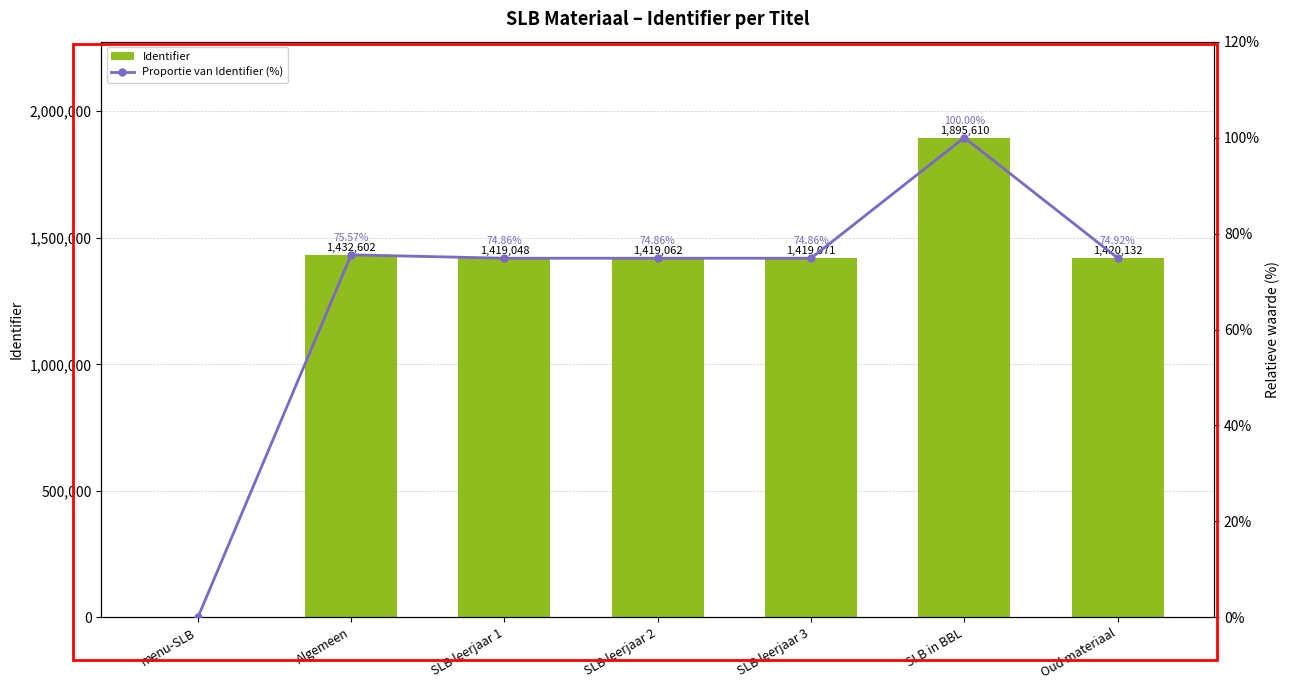

Which series has the widest spread of values?

Identifier